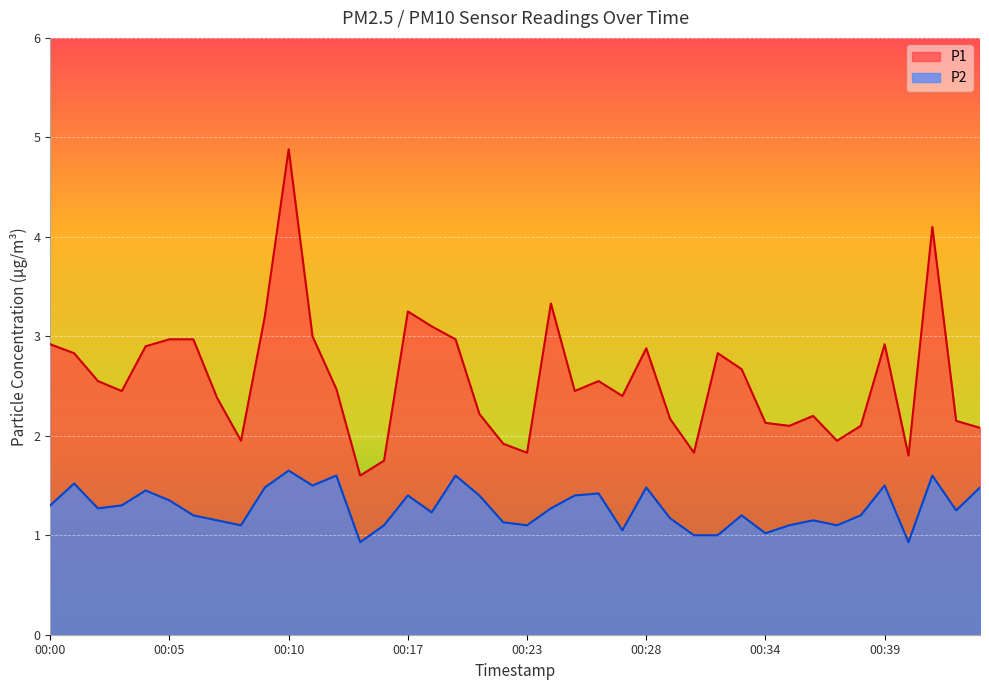

Where does the P1 series first go above 2?

00:00